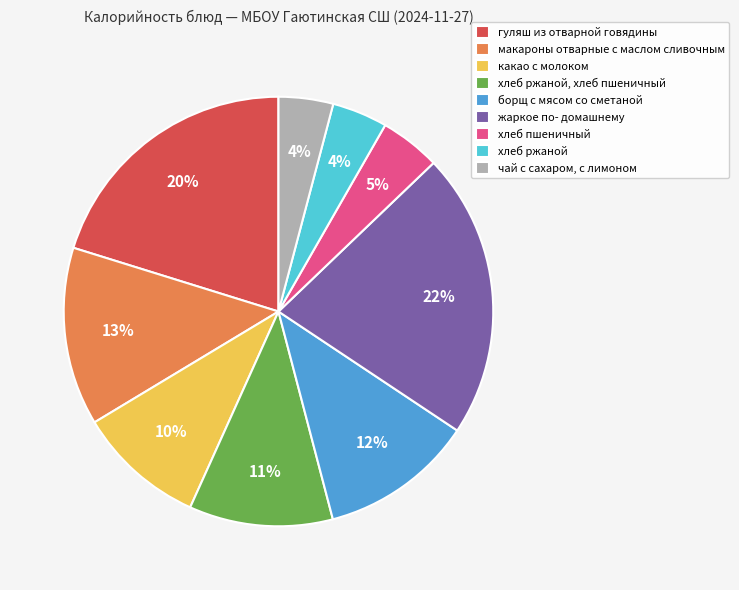

How many segments does this pie chart have?

9